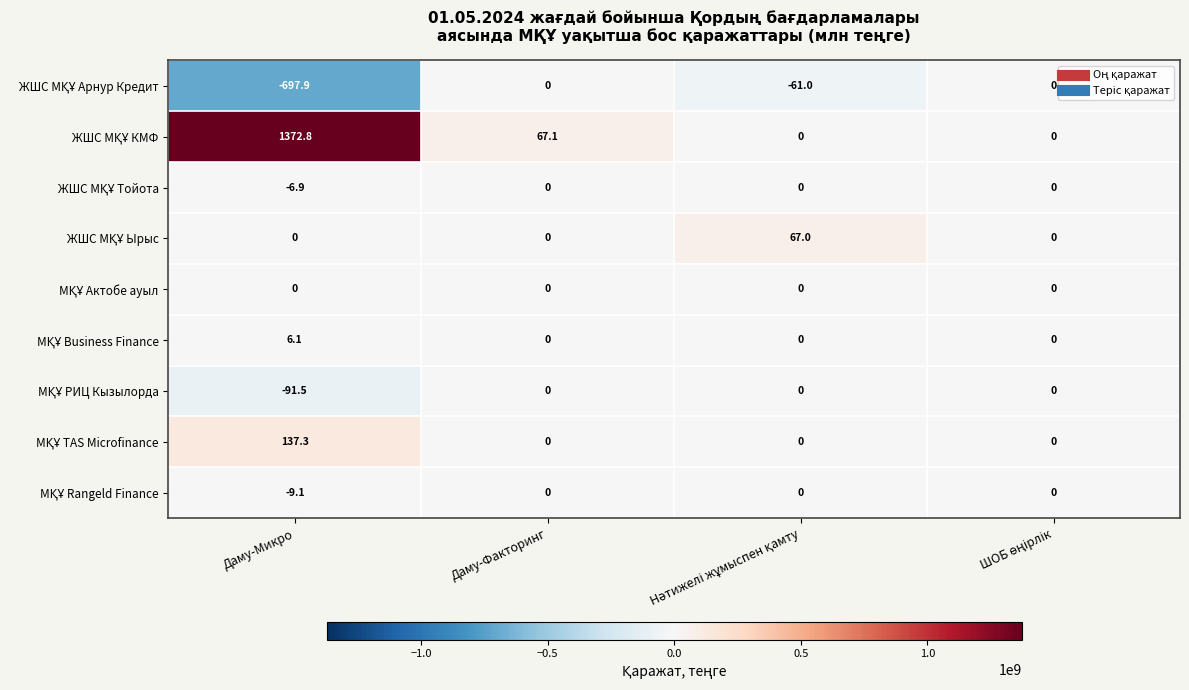

What is the greatest value displayed?

1372.8